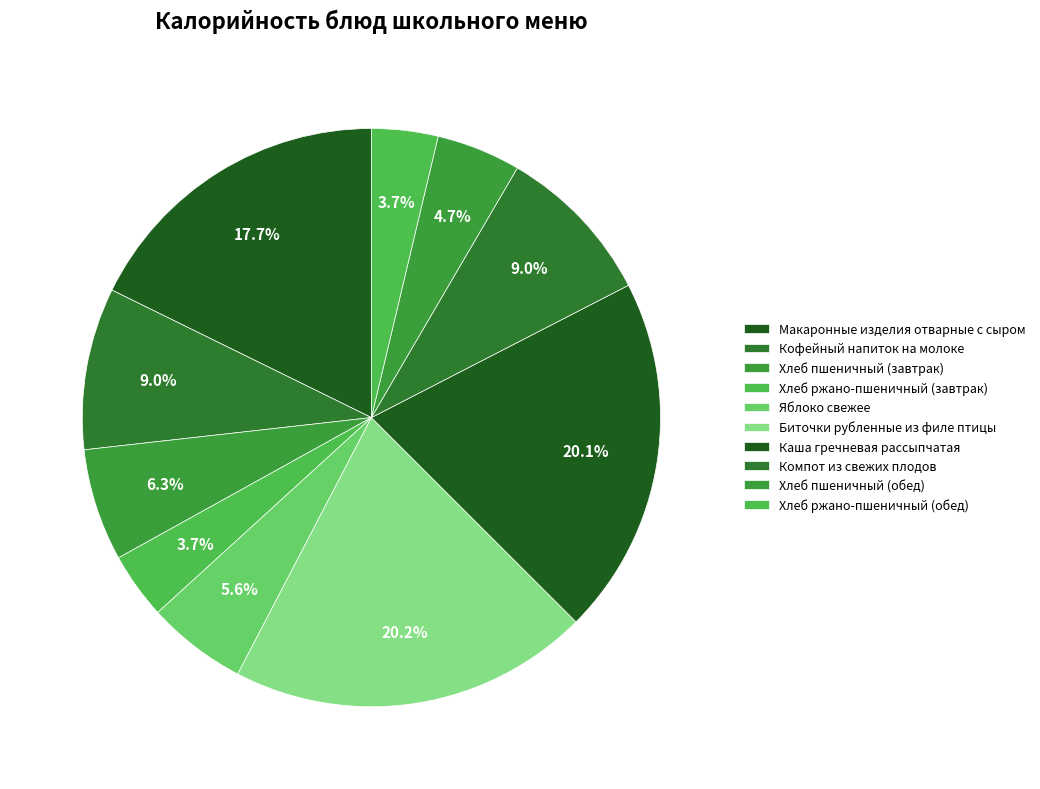

To the nearest percent, what is the difference between the Каша гречневая рассыпчатая and Хлеб пшеничный (завтрак) slice percentages?

14%